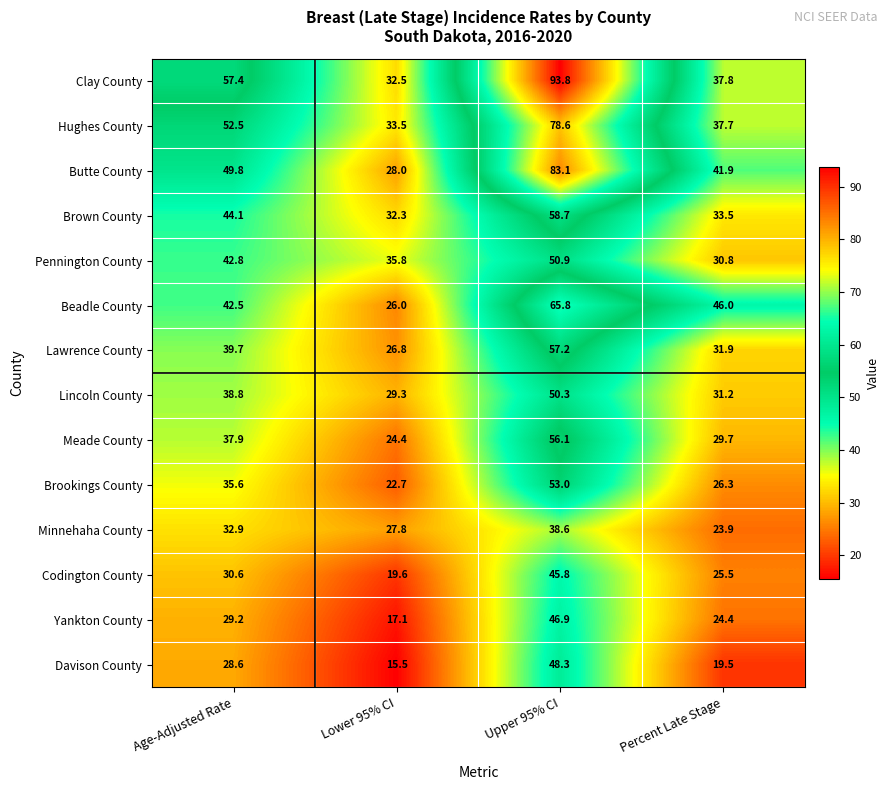

Read the Yankton County value at Upper 95% CI.

46.9